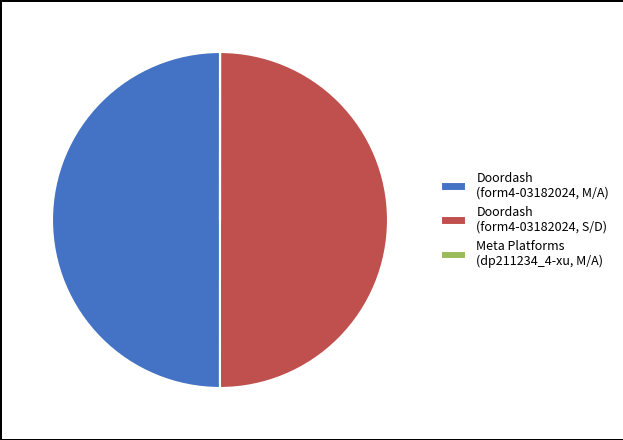

The Doordash (form4-03182024, M/A) slice represents 36% of the pie. True or false?

False